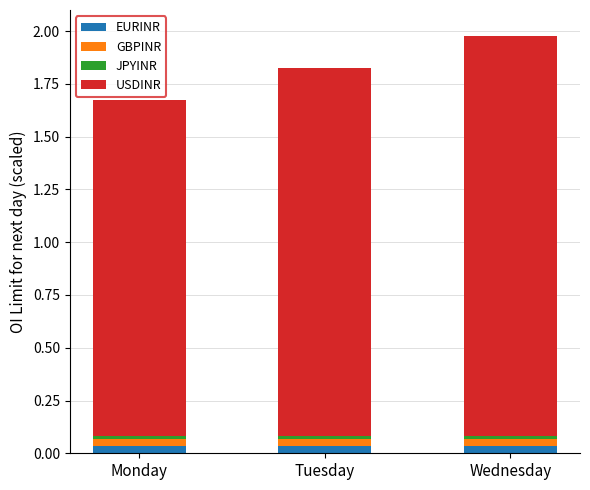

The EURINR series shows 0.0 at Monday. True or false?

True